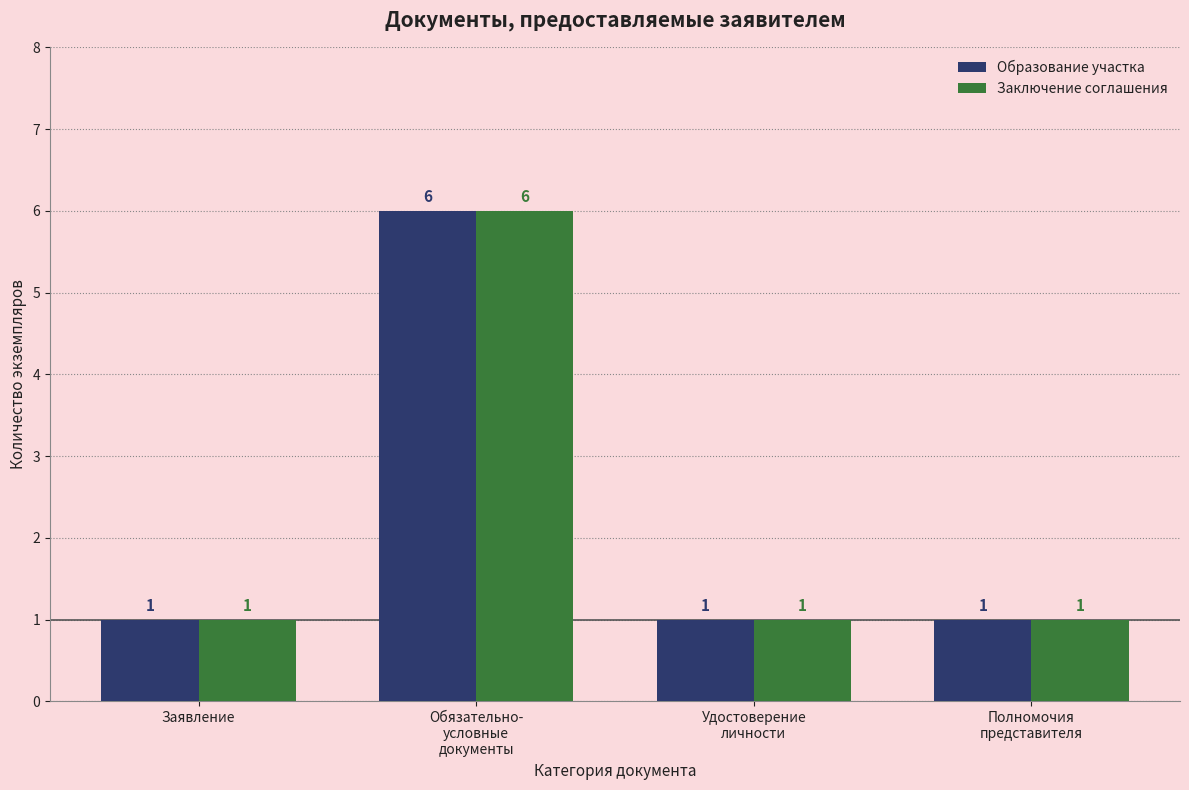

What is the label of the 3rd bar from the left?

Удостоверение
личности